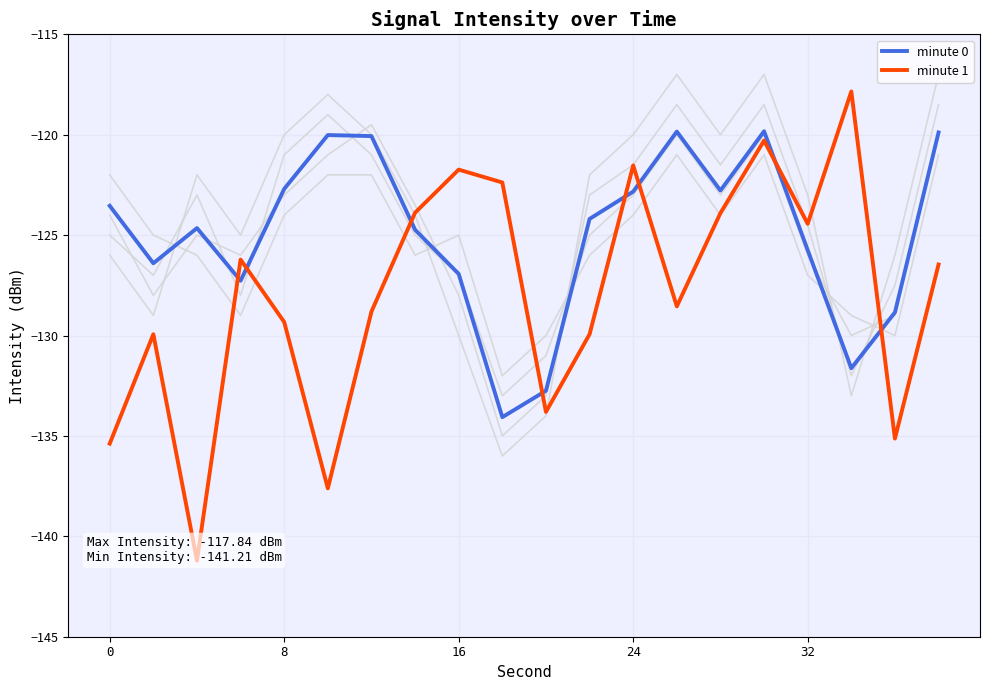

Rank the series by their maximum value, from lowest to highest.

minute 0, minute 1